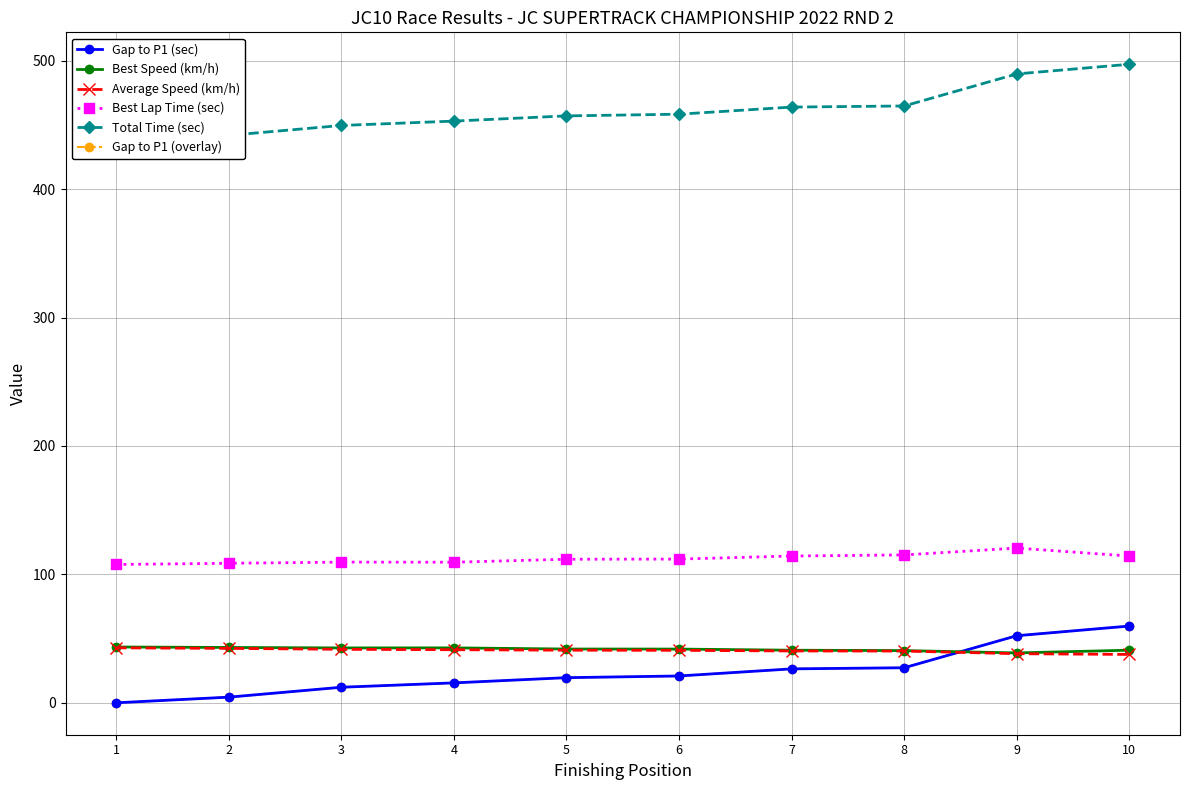

At which label does Average Speed (km/h) reach its peak?

1